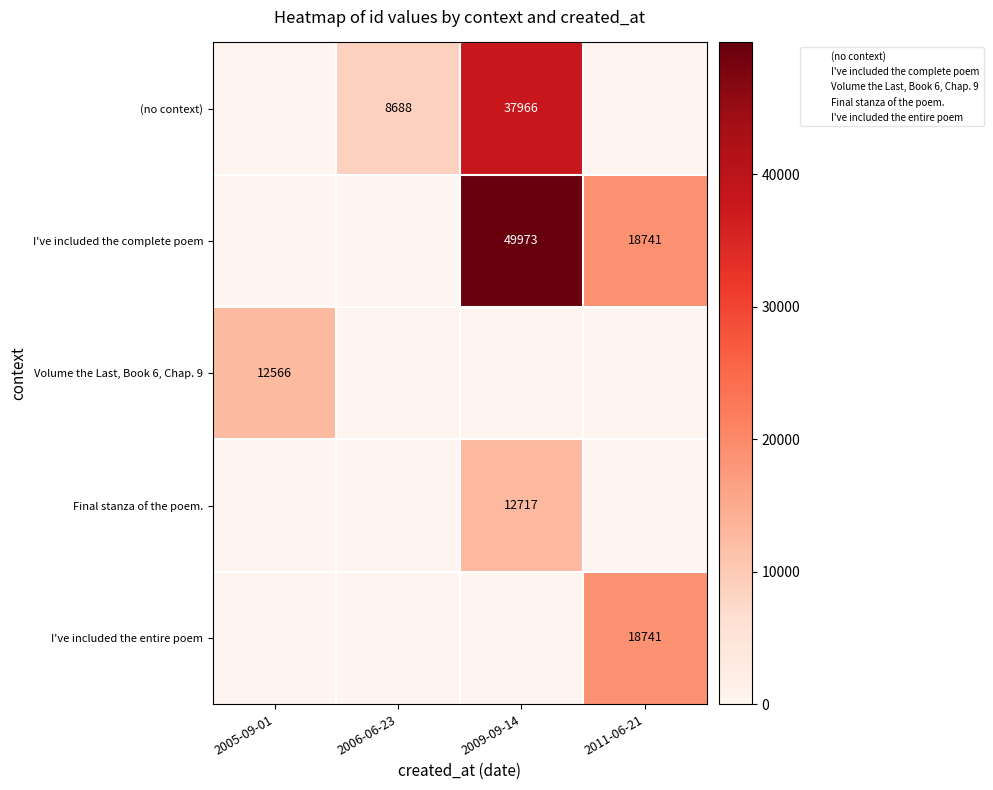

How many values in the Final stanza of the poem. series exceed 0?

1